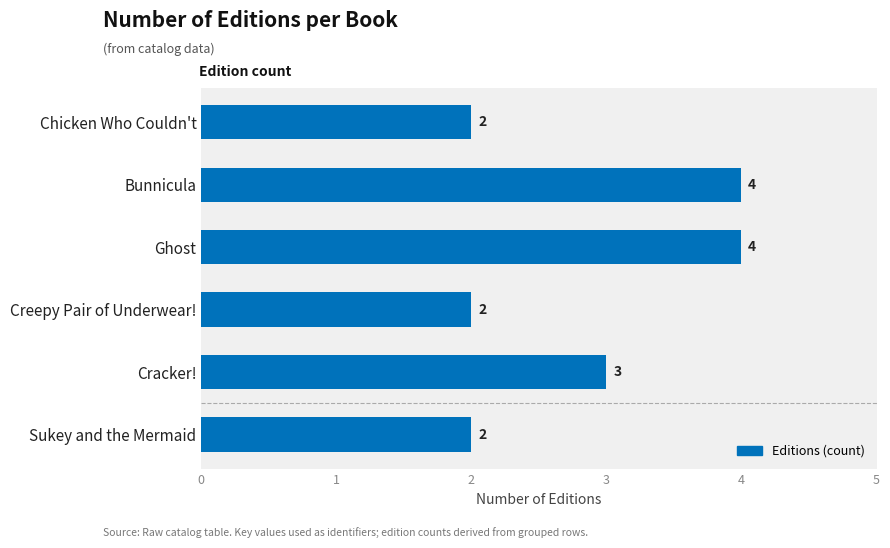

Approximately how many times larger is the value at Chicken Who Couldn't compared to Bunnicula?

0.5